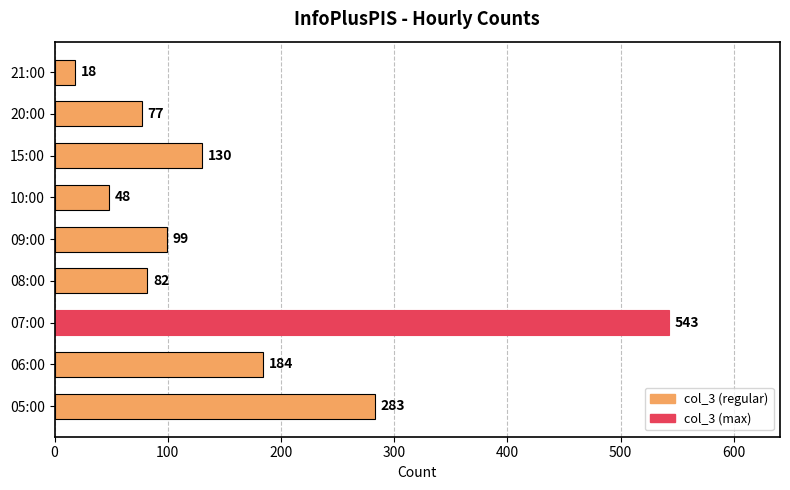

Are the bars grouped side by side (vs. stacked)?

No